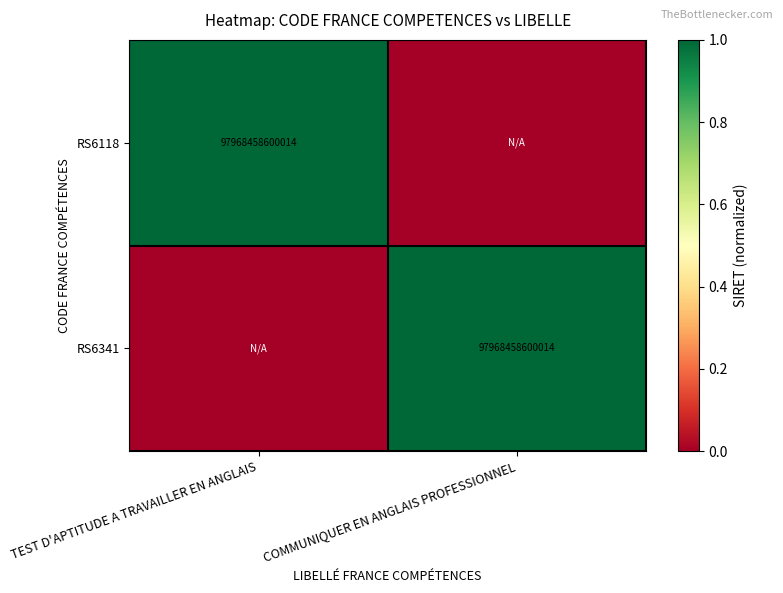

The value of RS6118 at TEST D'APTITUDE A TRAVAILLER EN ANGLAIS is 153222484071300. True or false?

False